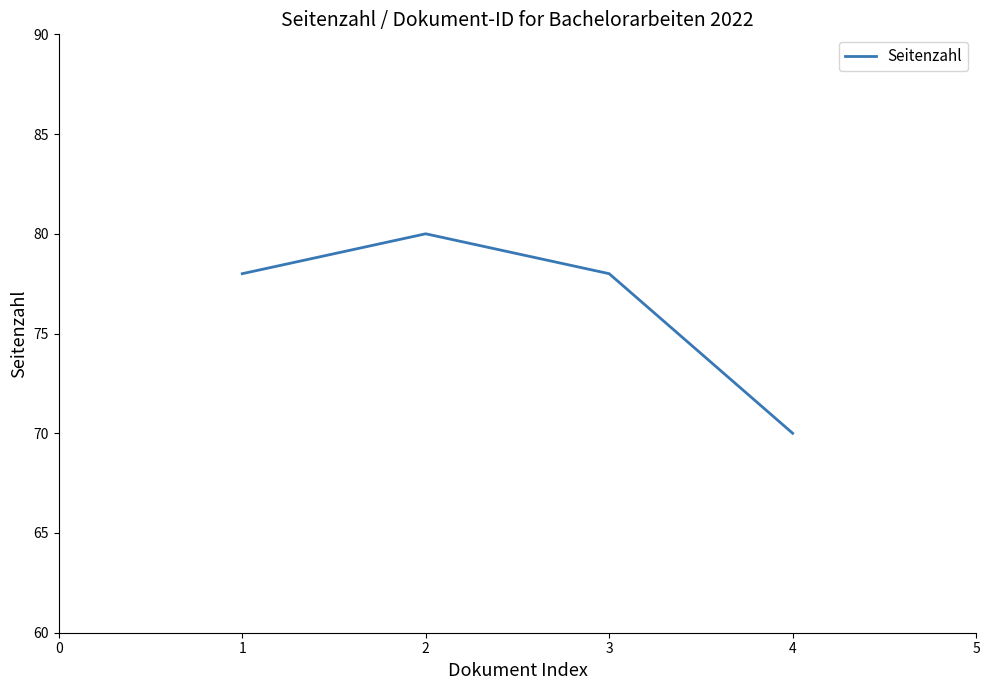

True or false: the data shows 108 at 4.

False